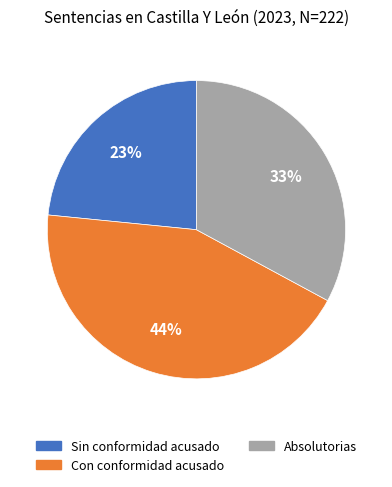

Is there a majority slice in this chart?

No